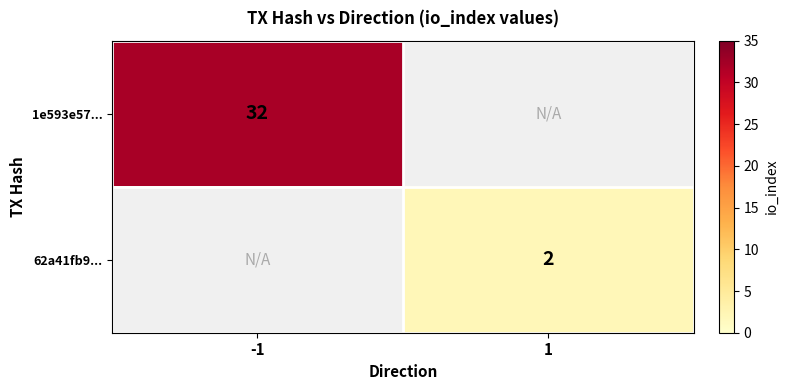

Count the number of categories in the chart.

2